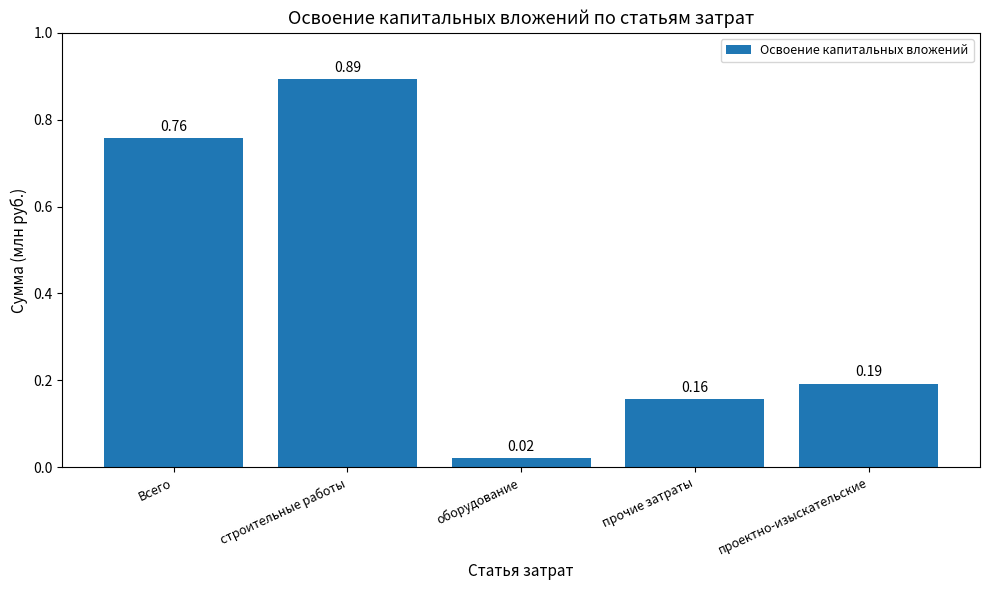

What position from the left is строительные работы?

2